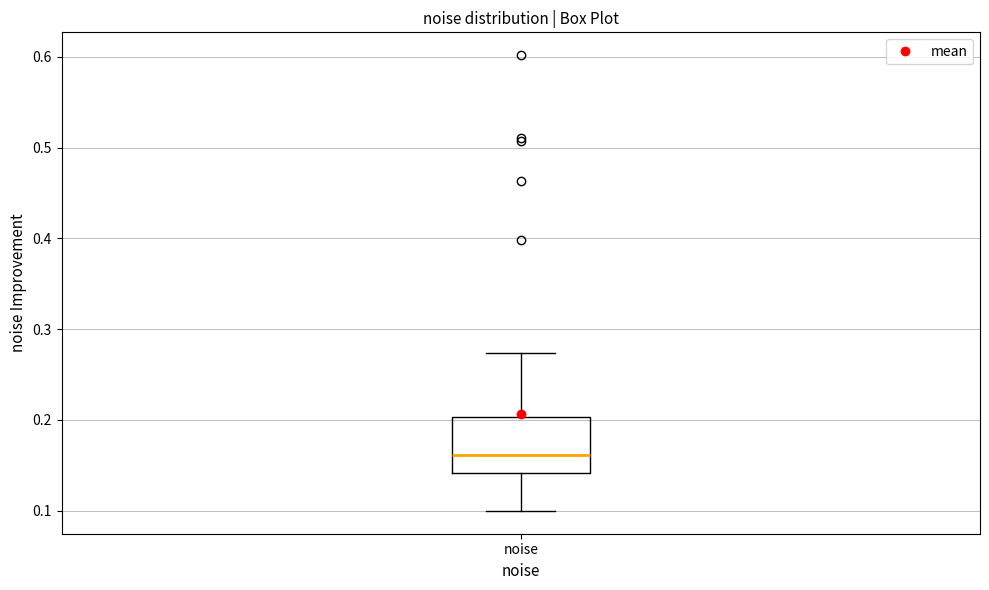

Transcribe this box plot: give where the median line is, the range the box spans, and where the two whiskers end, as read against the y-axis. The values are not printed on the chart, so give them approximately, as read against the axis.

median 0.16, box 0.14 to 0.20, whiskers 0.10 to 0.27